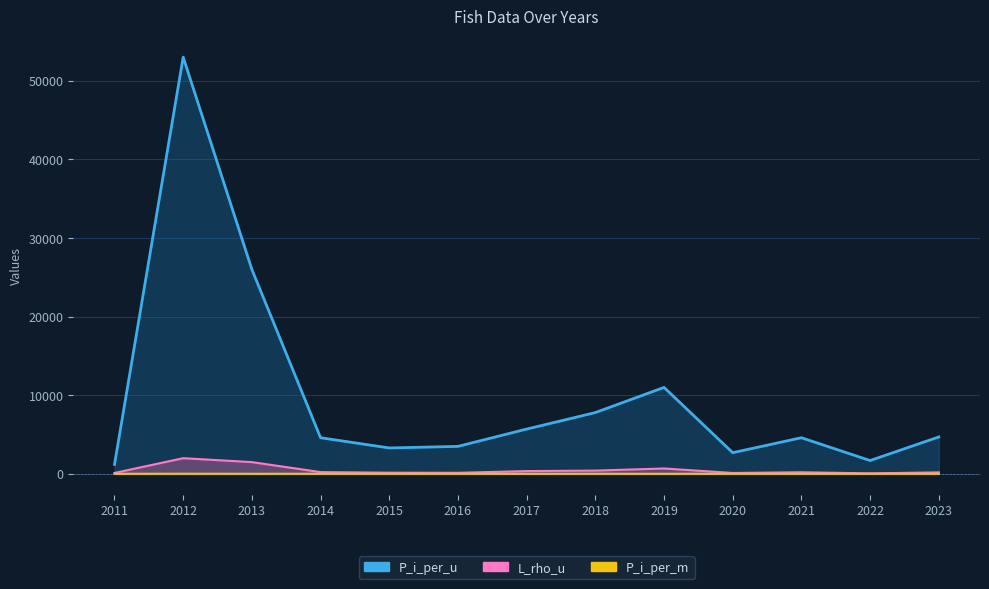

Count the number of data series in this chart.

3